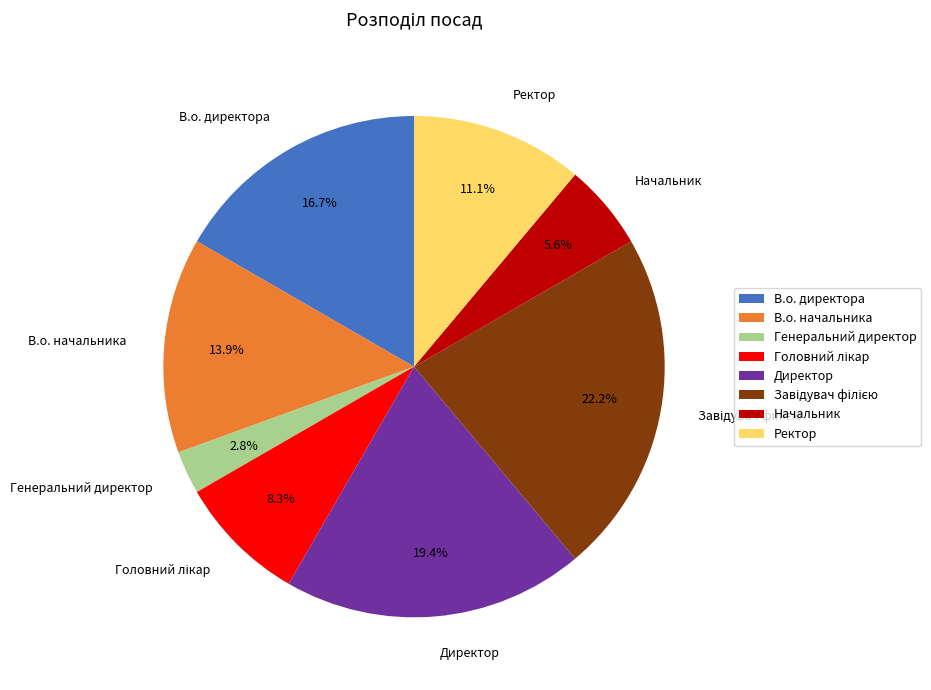

How many segments does this pie chart have?

8